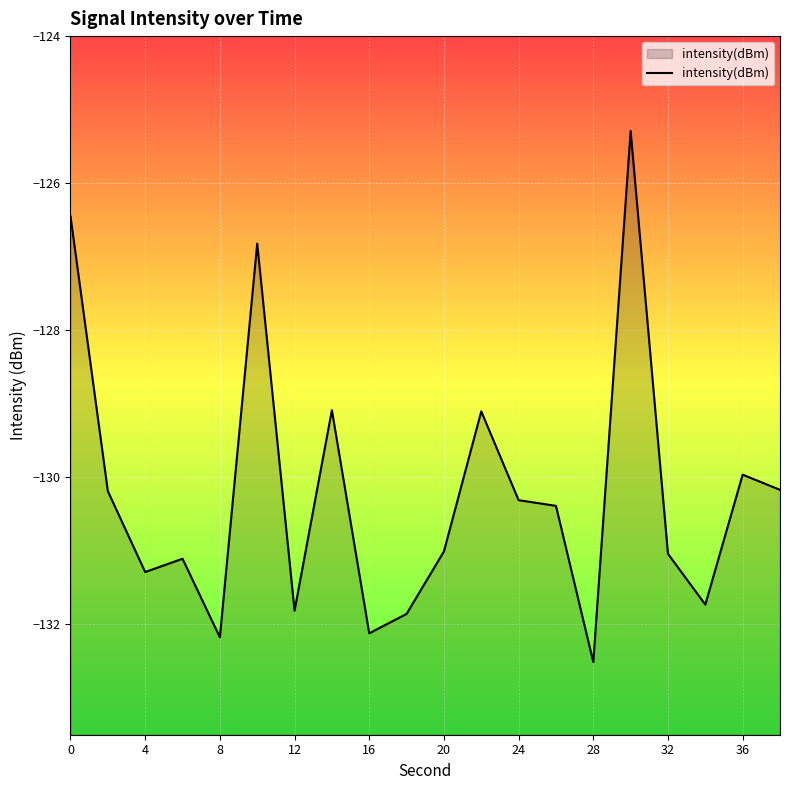

Between 16 and 20, which is larger?

20